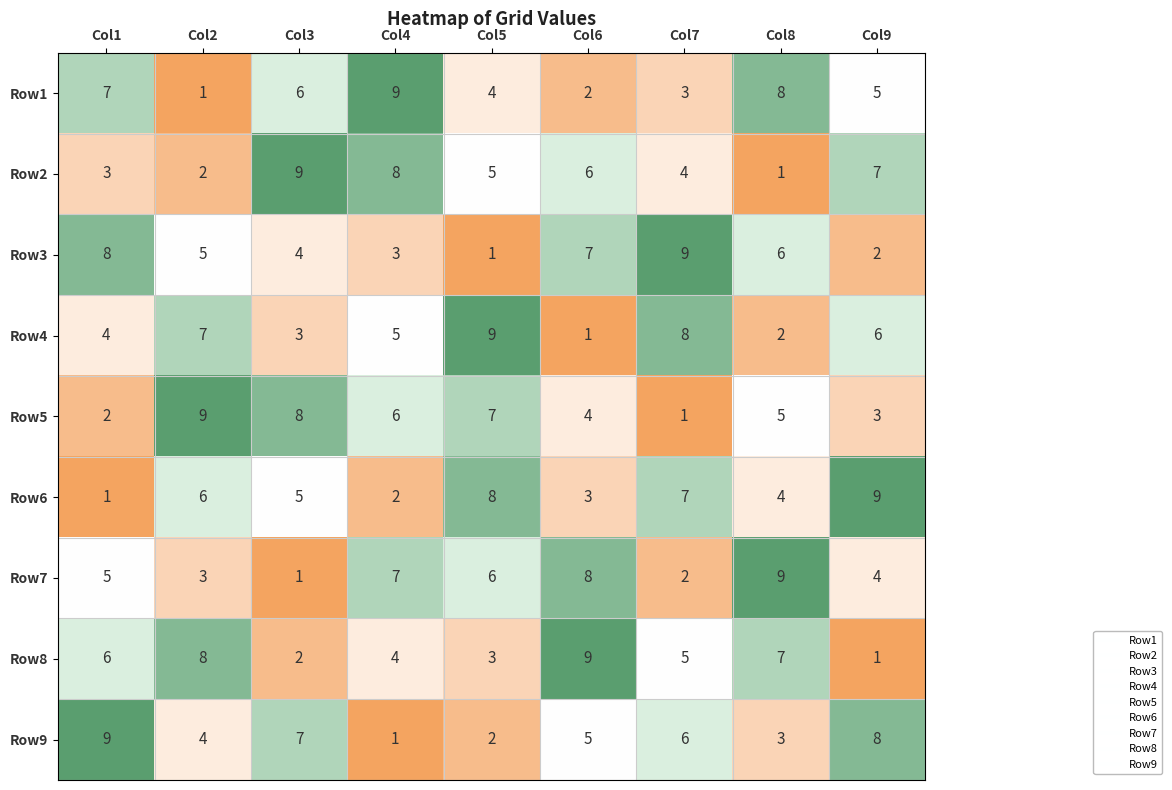

Which category has the lowest value in the Row5 series?

Col7